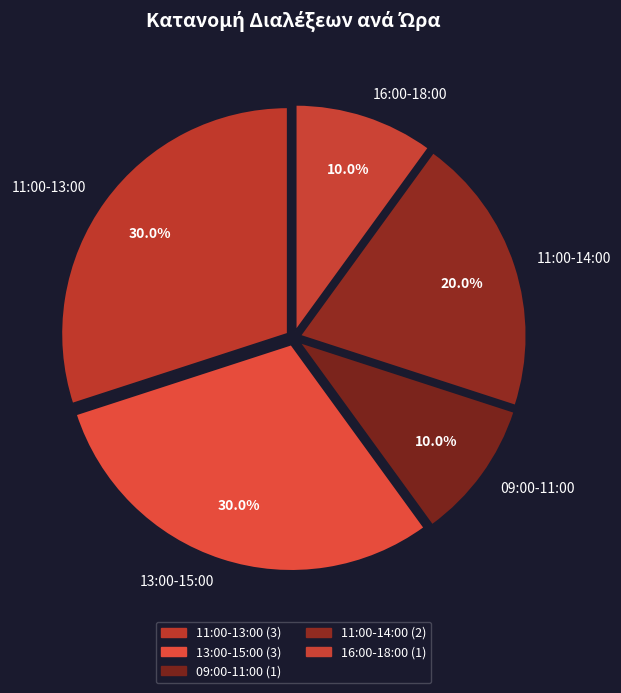

Does any single category account for the majority?

No